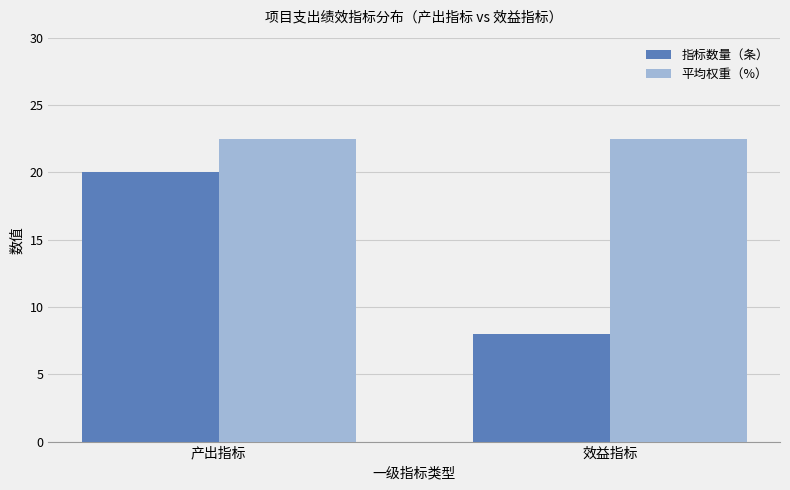

True or false: 平均权重（%） has a value of 37.5 at 产出指标.

False